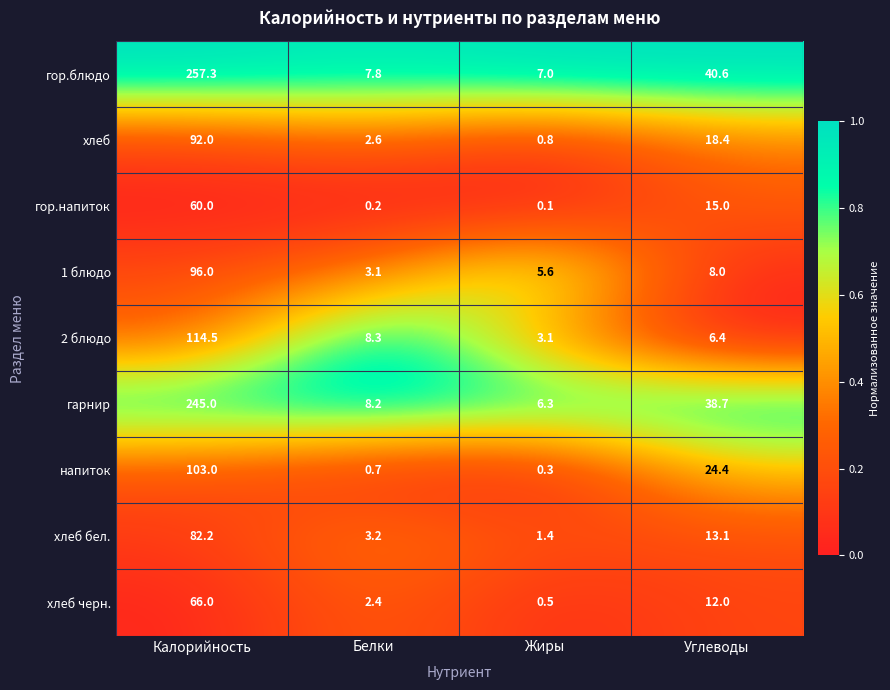

Between Калорийность and Жиры, which series saw the biggest shift?

гор.блюдо